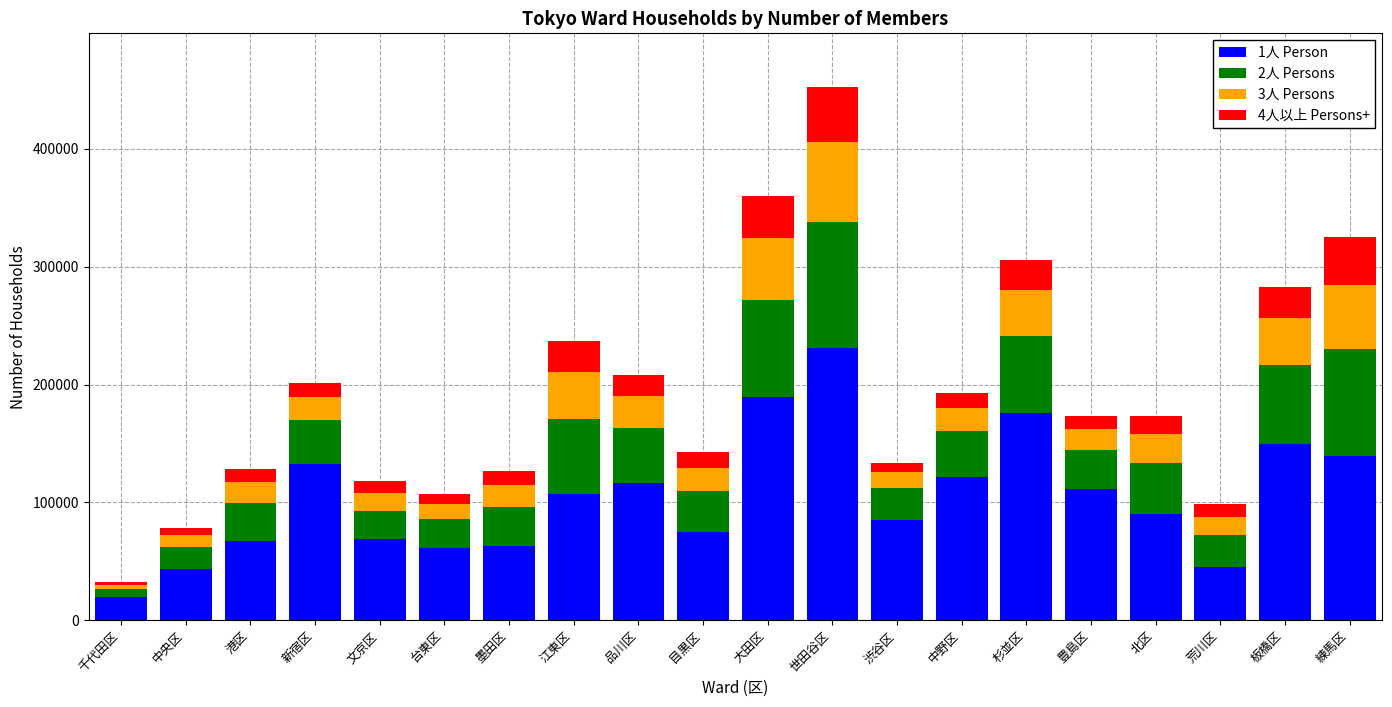

Which category has the lowest value in the 1人 Person series?

千代田区